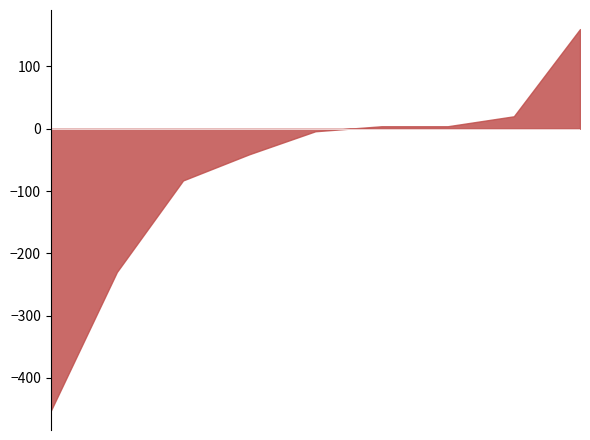

What is the difference between the maximum and minimum values?

613